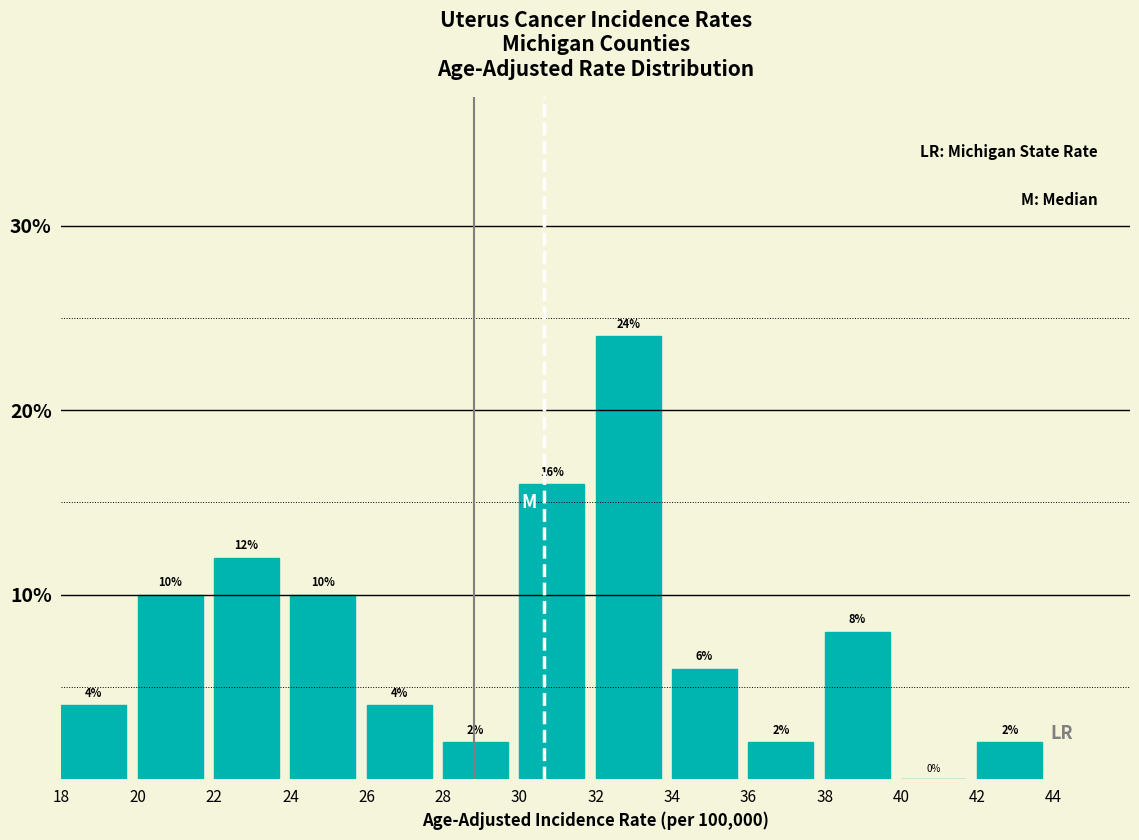

What is the height of the bar covering 28 to 30 on the x-axis?

2